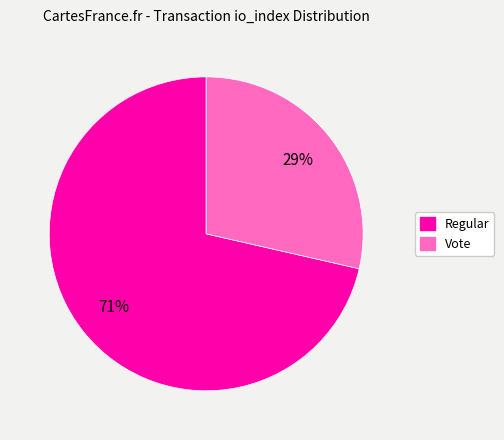

Approximately how many times larger is the value at Vote compared to Regular?

0.4